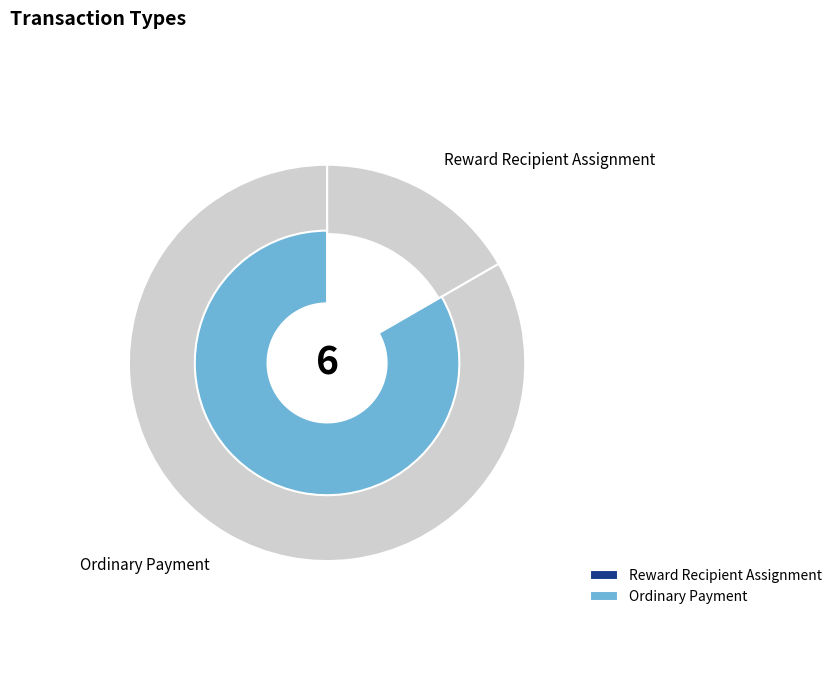

Is Reward Recipient Assignment the majority of the pie?

No